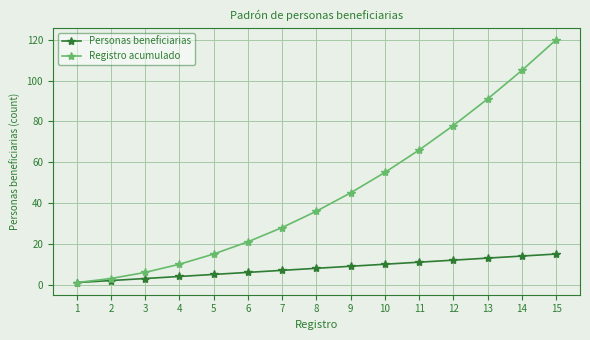

Between 5 and 15, which series saw the biggest shift?

Registro acumulado